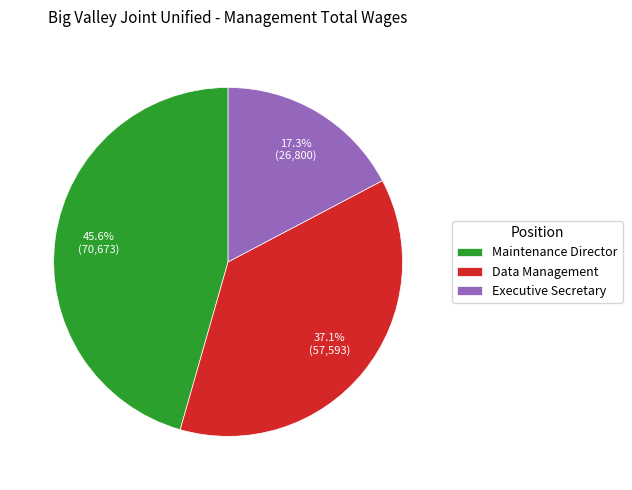

Rank the categories by value from lowest to highest.

Executive Secretary, Data Management, Maintenance Director